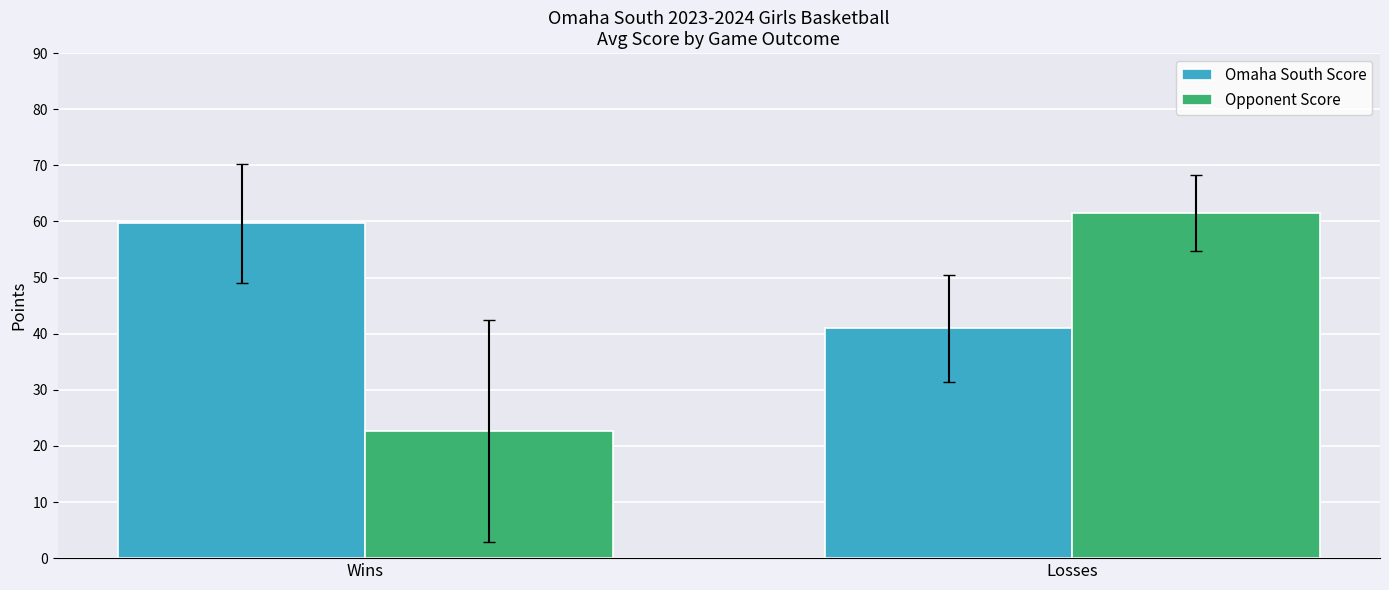

How many bars are there in total?

4